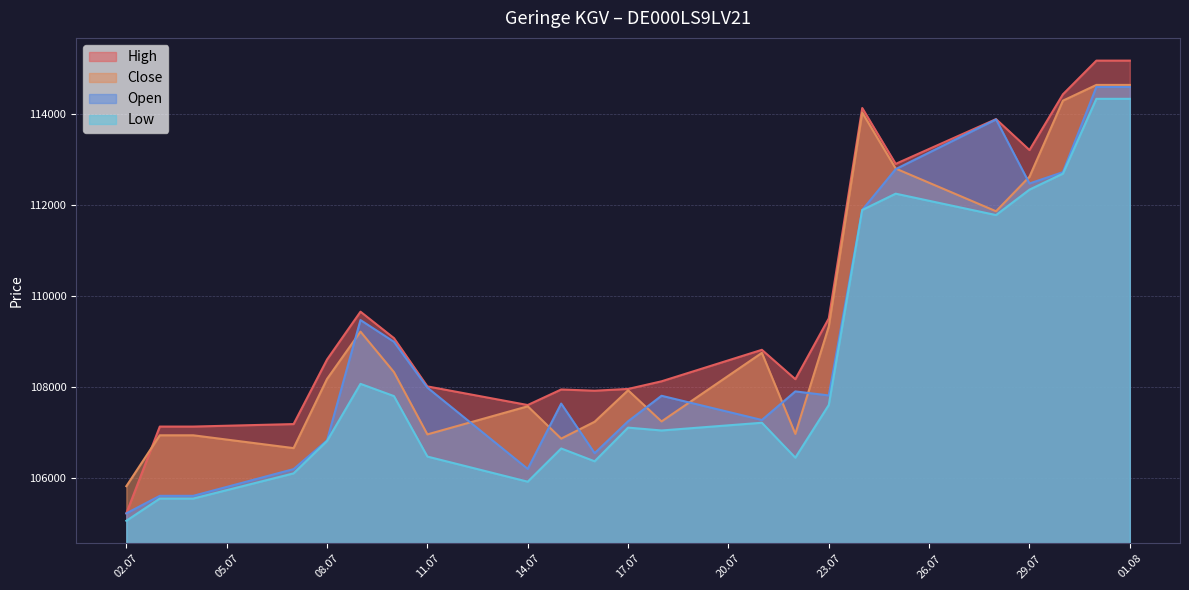

List the series in order of their overall mean, highest first.

High, Close, Open, Low